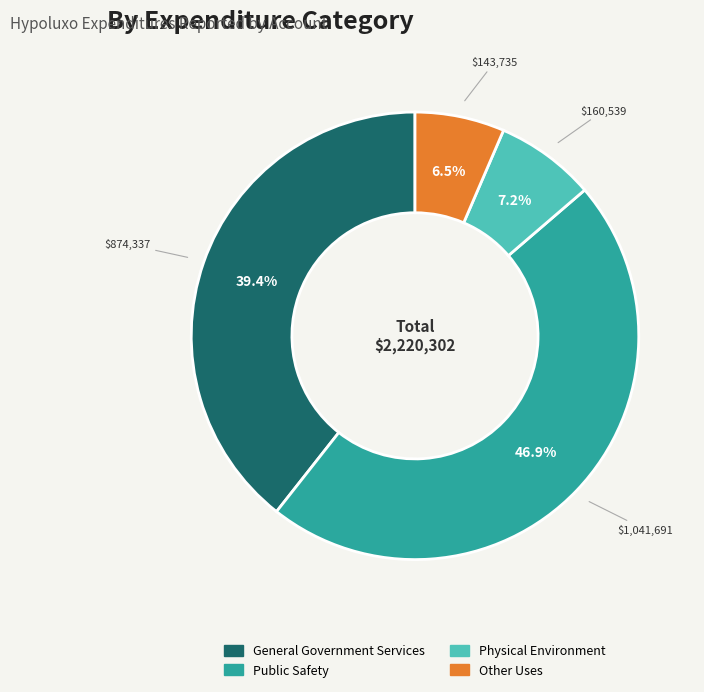

To the nearest percent, what is the difference between the largest and smallest slice percentages?

40%